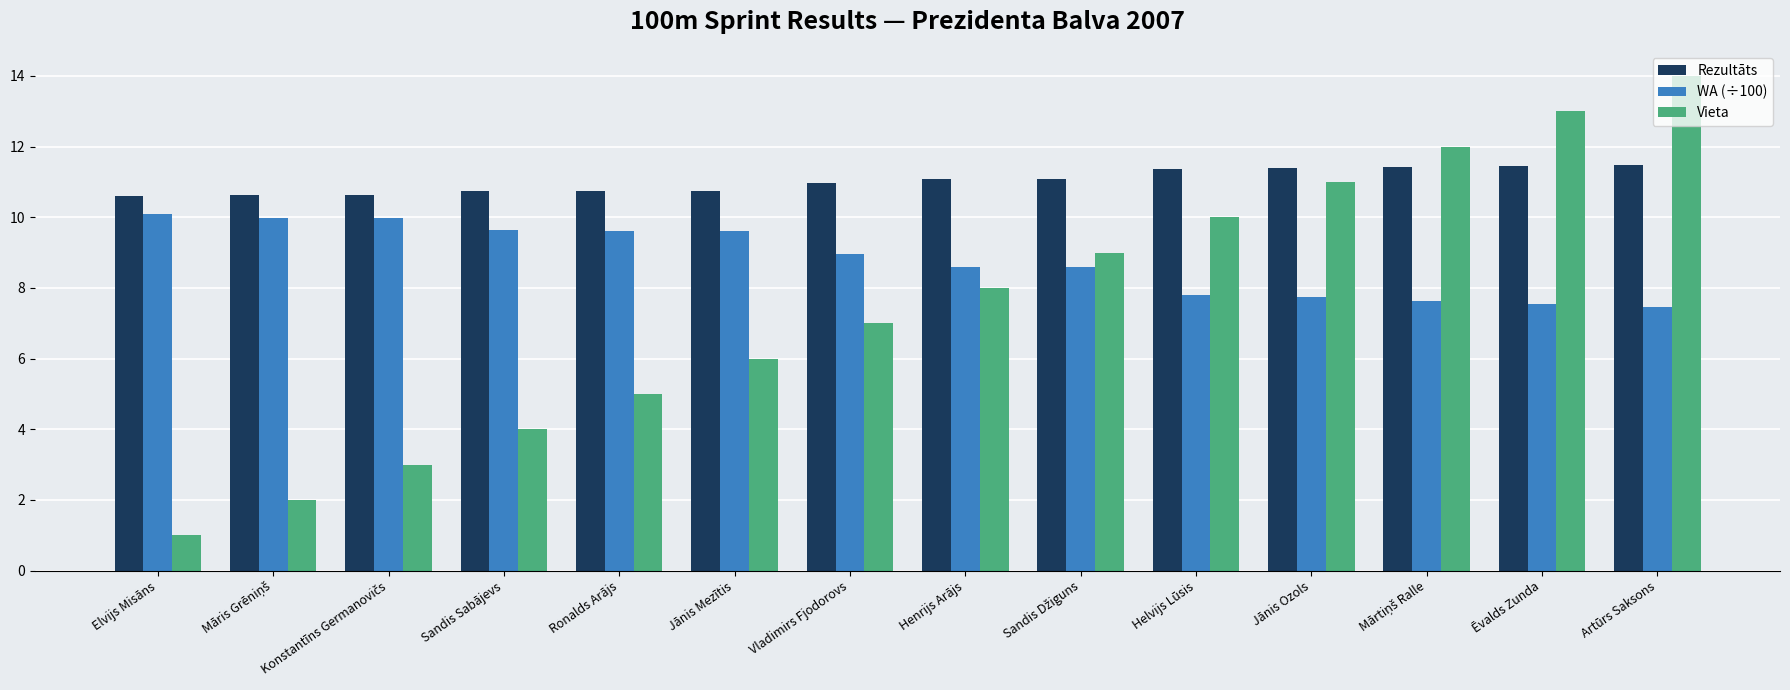

How many data points in WA (÷100) are above 8?

9